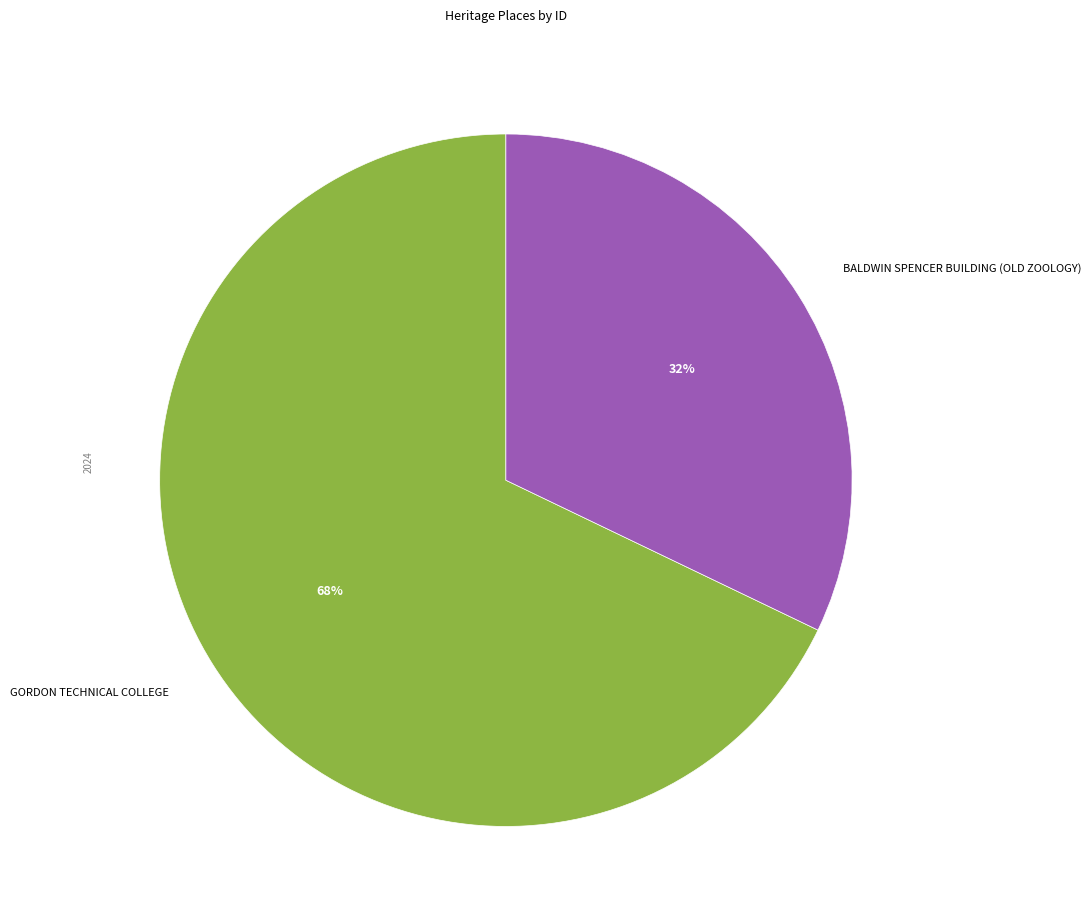

What is the ratio of the value at GORDON TECHNICAL COLLEGE to the value at BALDWIN SPENCER BUILDING (OLD ZOOLOGY)?

2.1